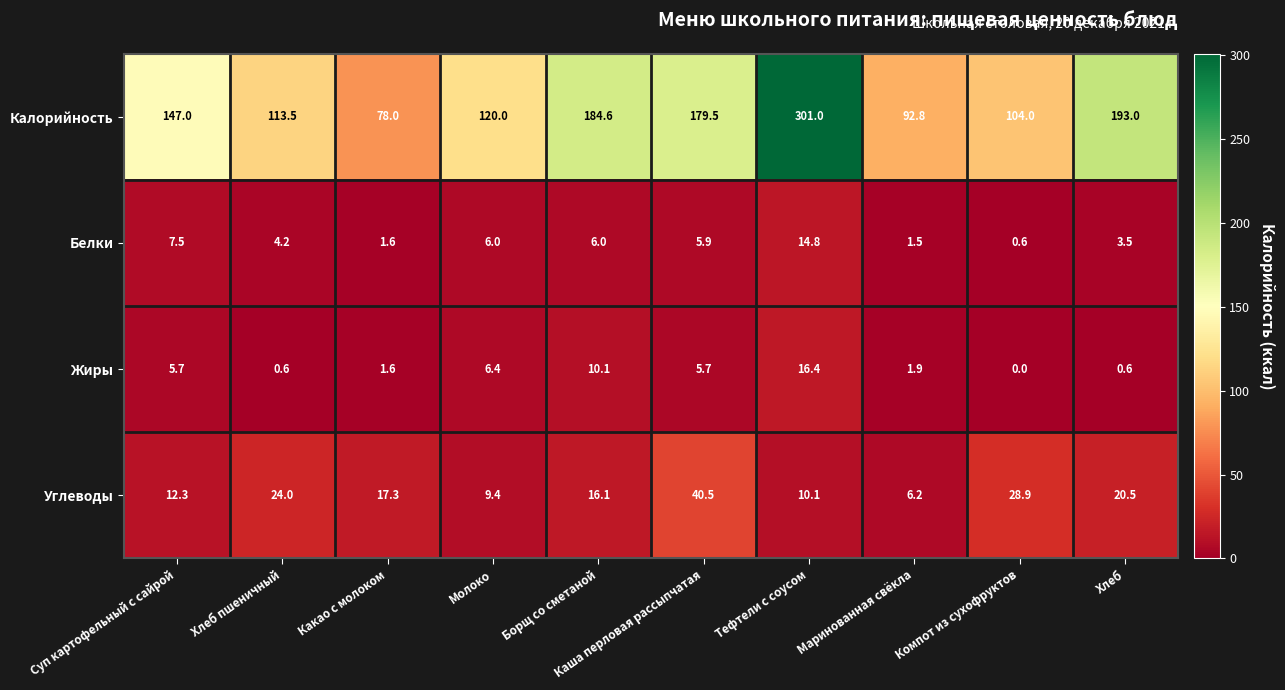

What is the sum of the Белки values at Хлеб пшеничный and Хлеб?

7.7